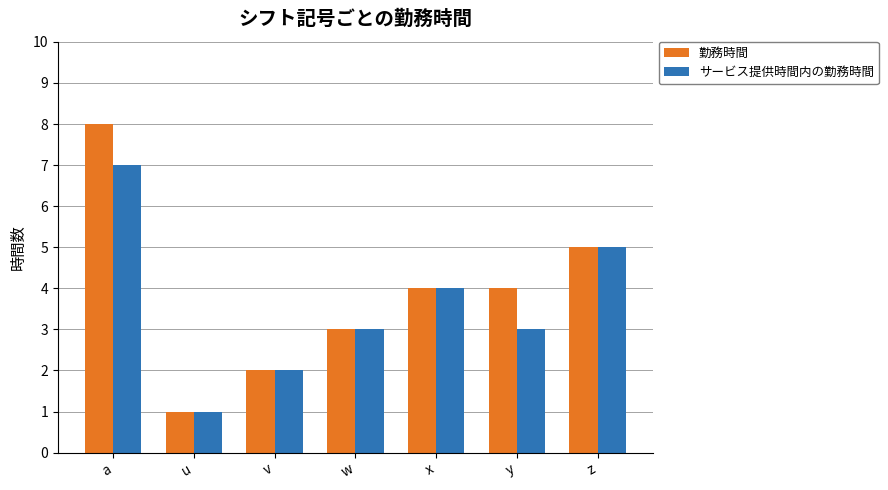

Reading right to left, extract all data points from this chart.

勤務時間: z=5	y=4	x=4	w=3	v=2	u=1	a=8
サービス提供時間内の勤務時間: z=5	y=3	x=4	w=3	v=2	u=1	a=7